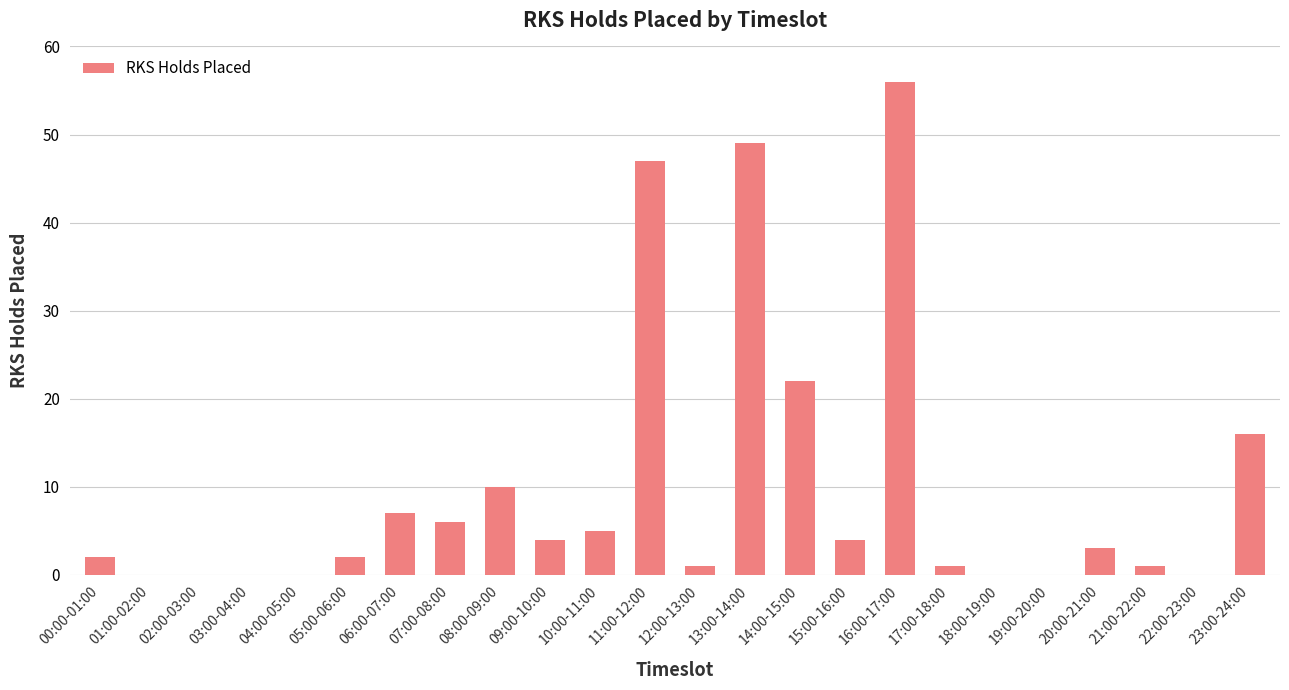

What is the maximum value shown in the chart?

56